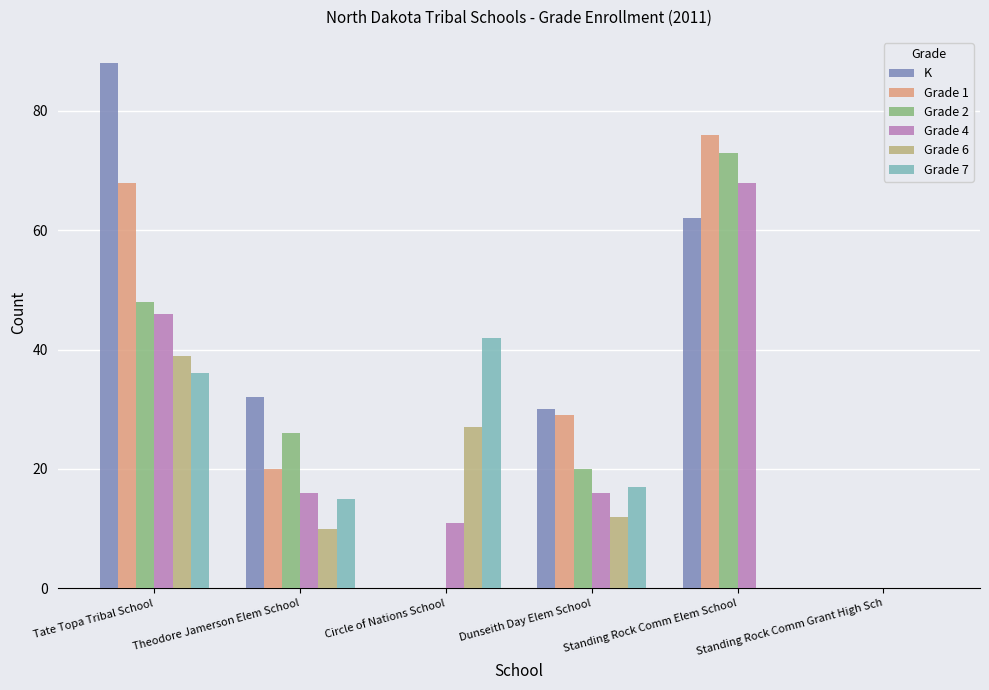

What is the total value across all series at Tate Topa Tribal School?

325